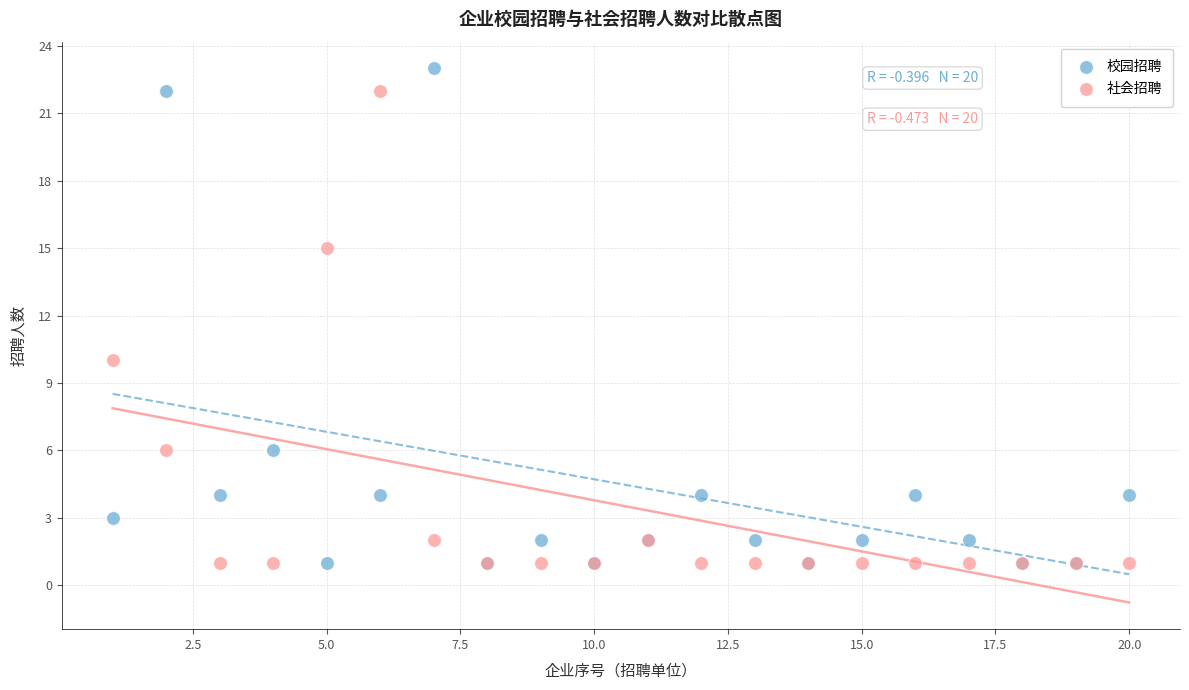

In the 校园招聘 series, what Y value is closest to 12?

6